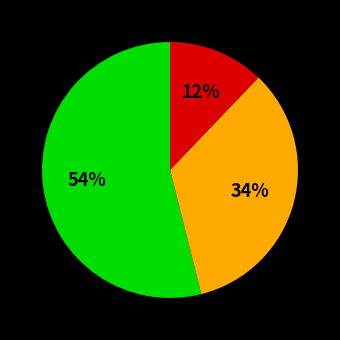

To the nearest percent, what is the difference between the largest and smallest slice percentages?

42%